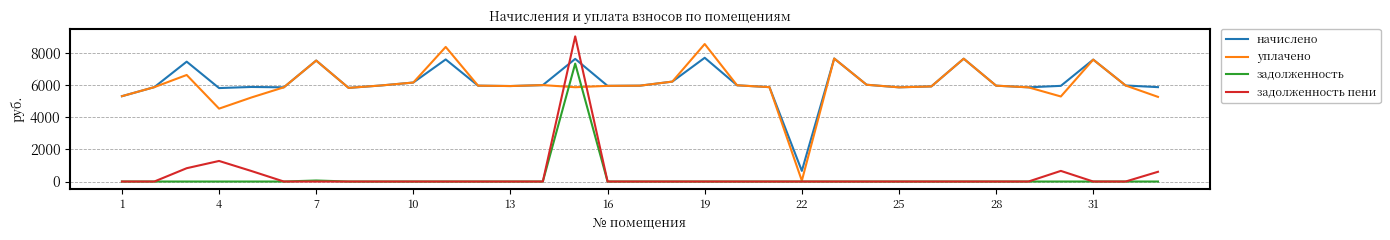

True or false: начислено and задолженность cross at least once.

False